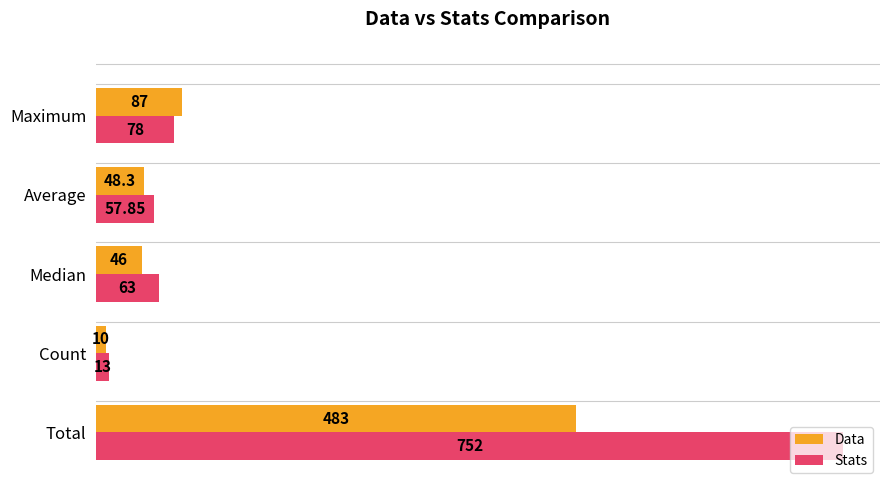

Which series has the largest total across all categories?

Stats